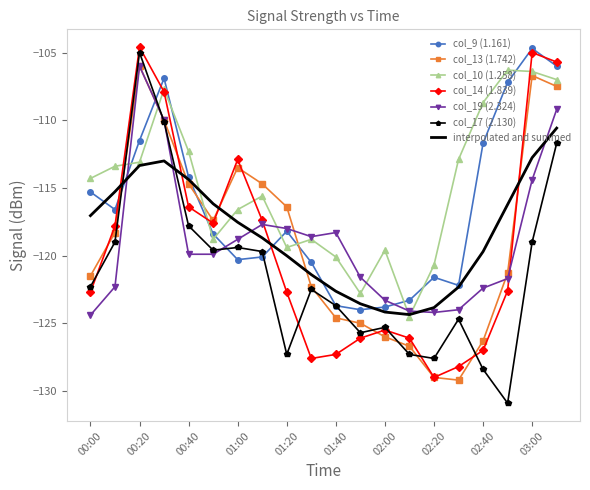

How many interior local valleys does the col_9 (1.161) series have?

4